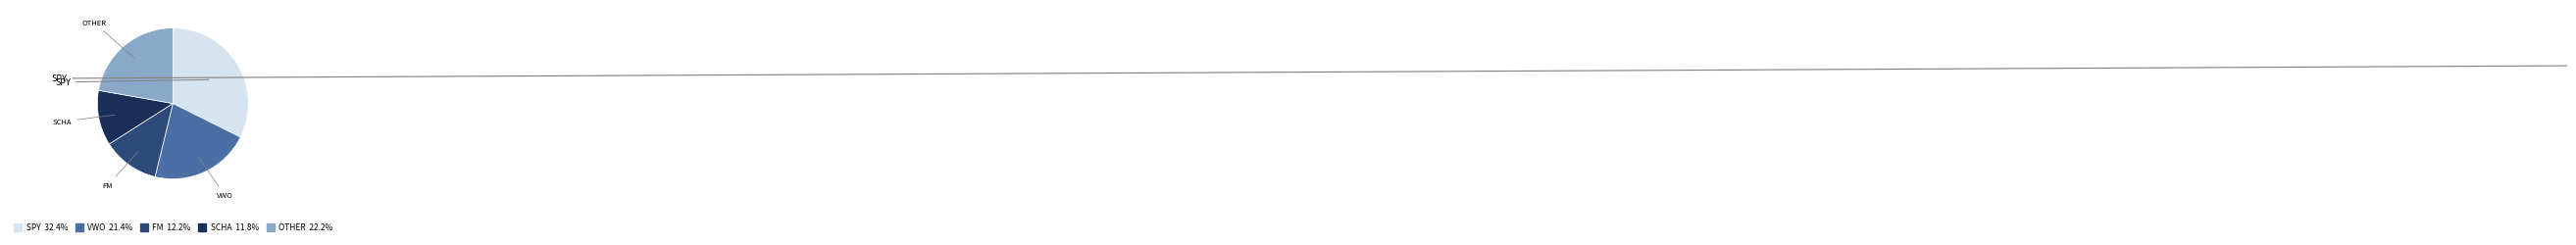

Is there a majority slice in this chart?

No